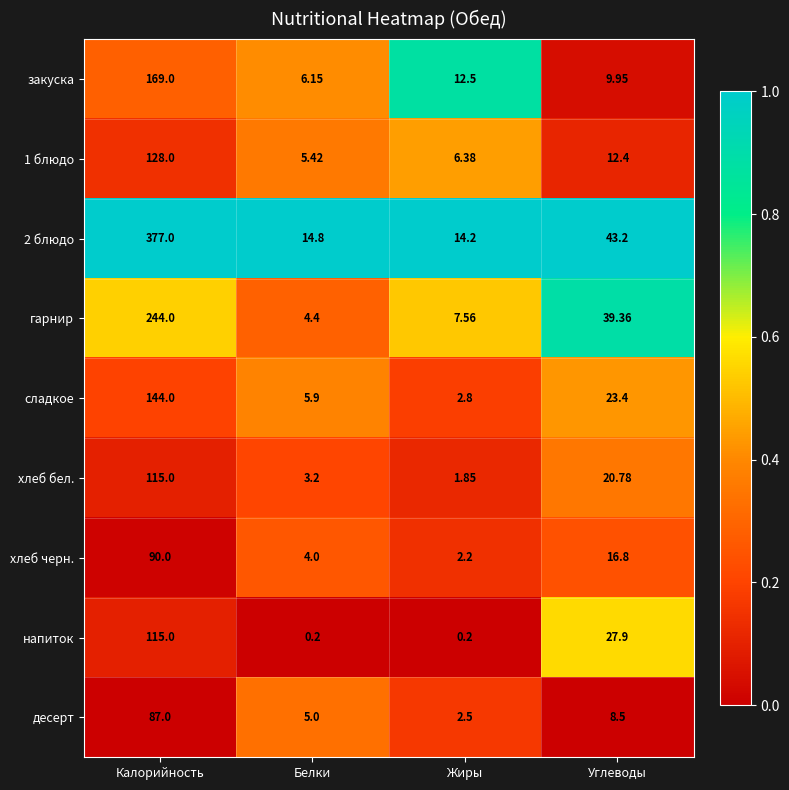

At how many categories does at least one series exceed 0?

4